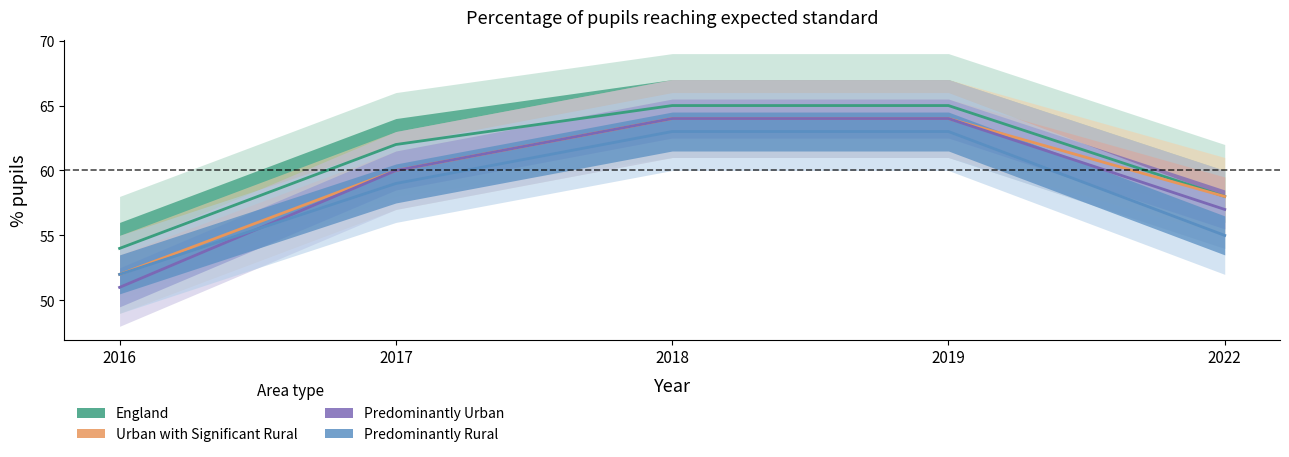

Which category has the lowest value in the Predominantly Rural series?

2016